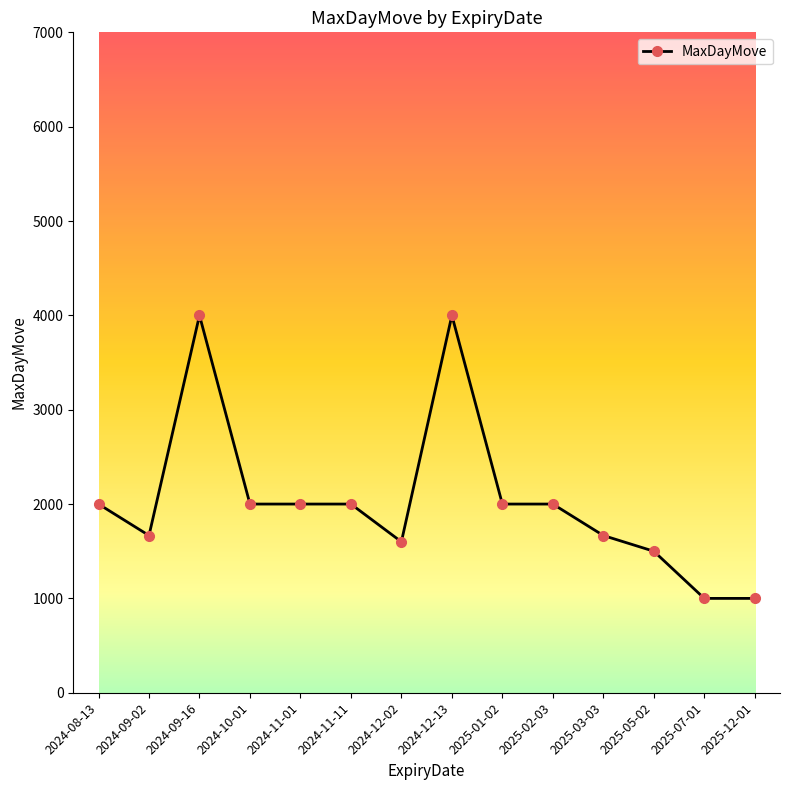

Does the chart have visible grid lines?

No